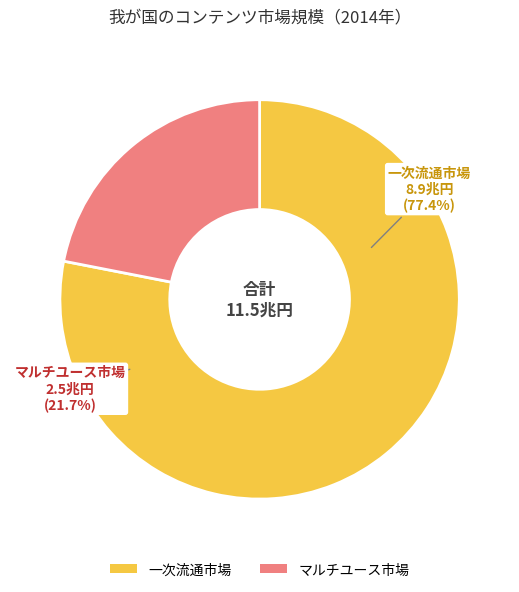

How many slices are in this pie chart?

2